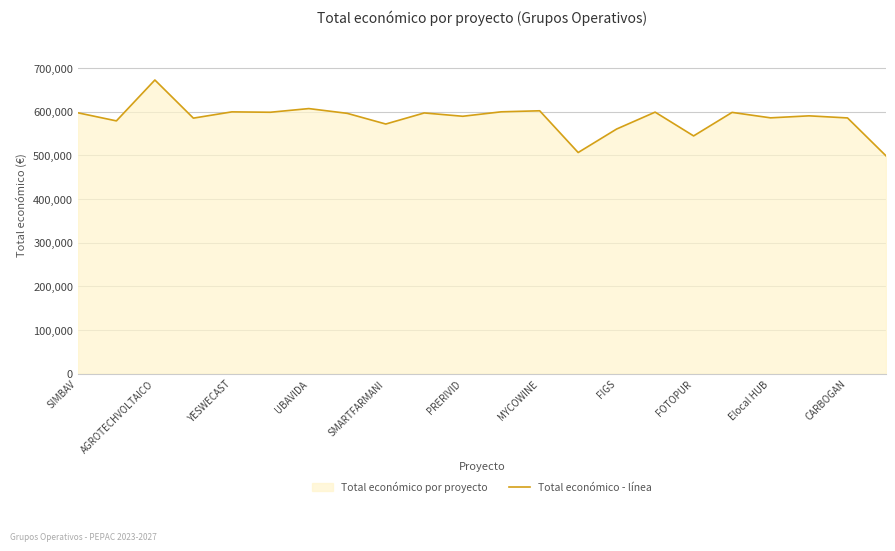

What is the greatest value displayed?

672807